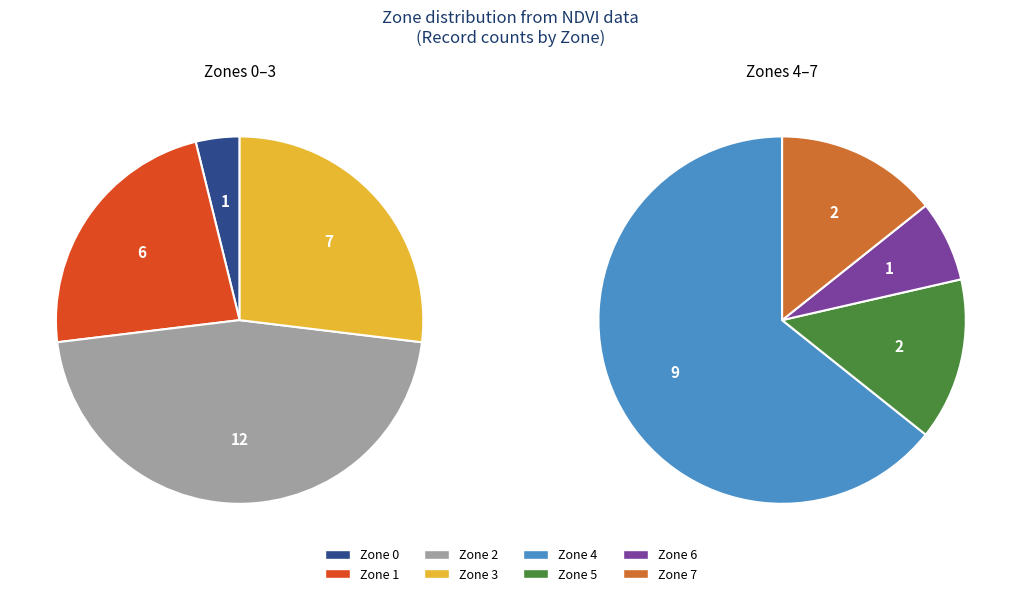

Which slice is the smallest?

Zone 0